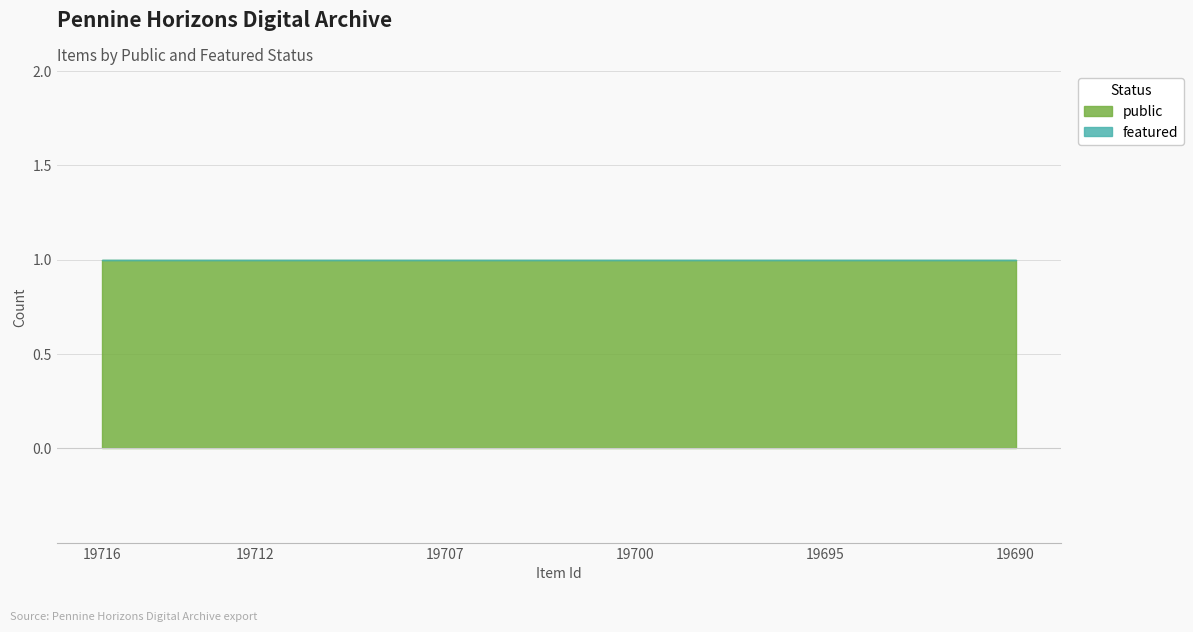

What are all the series names shown in the legend?

public, featured